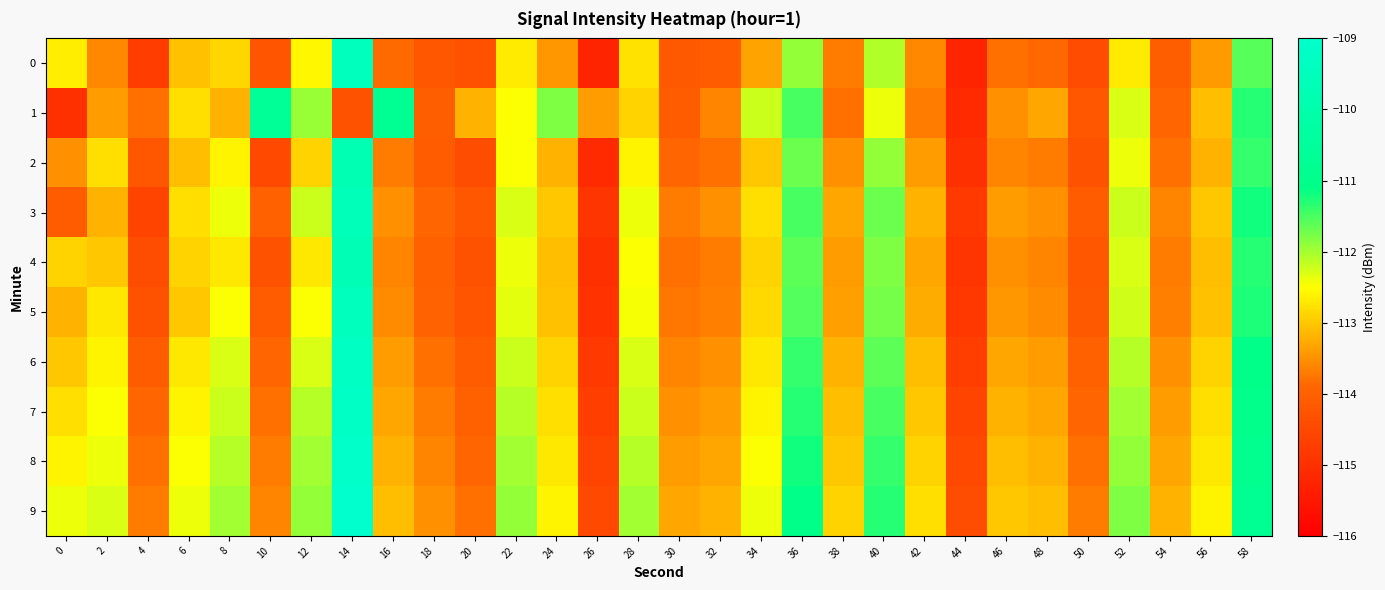

At which category is the sum across all series the highest?

14